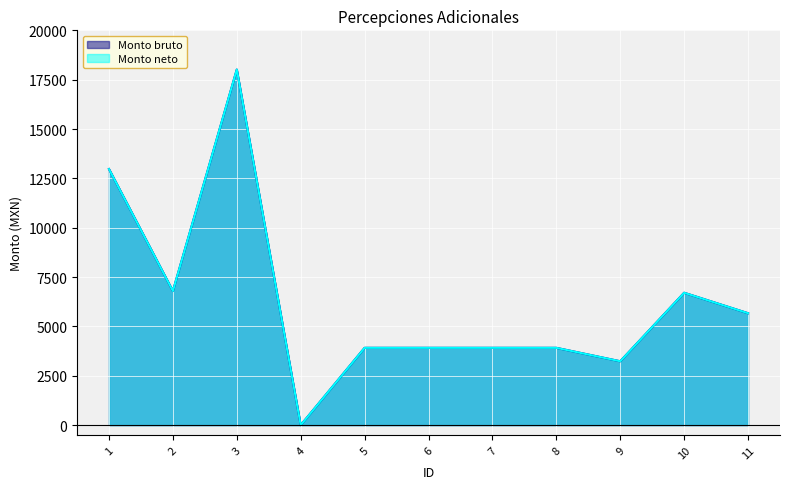

How many values in the Monto neto series are below 3915?

2